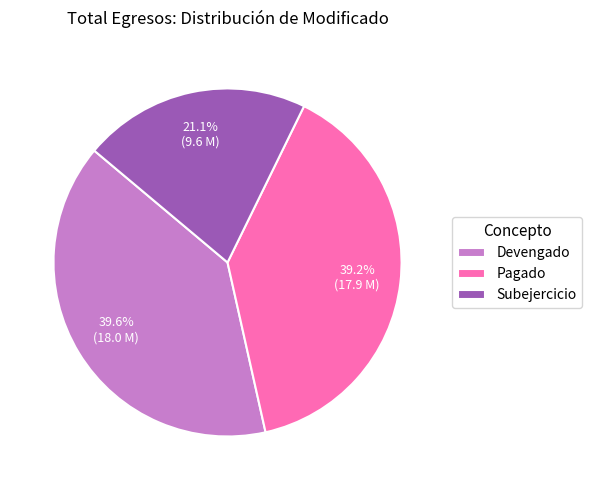

What is the smallest slice in the pie chart?

Subejercicio